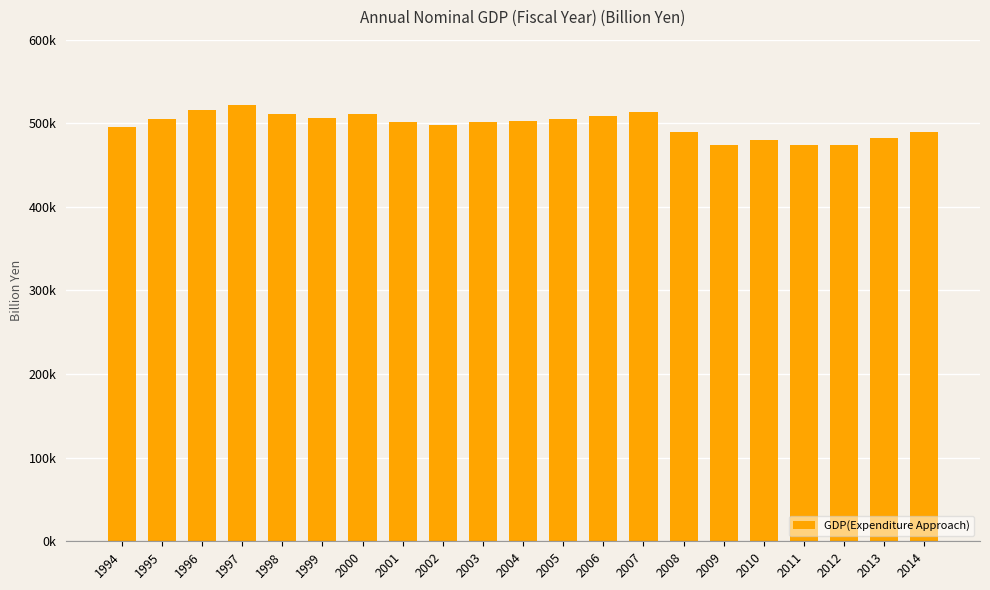

Rank the categories by value from lowest to highest.

2009, 2011, 2012, 2010, 2013, 2008, 2014, 1994, 2002, 2001, 2003, 2004, 1995, 2005, 1999, 2006, 2000, 1998, 2007, 1996, 1997